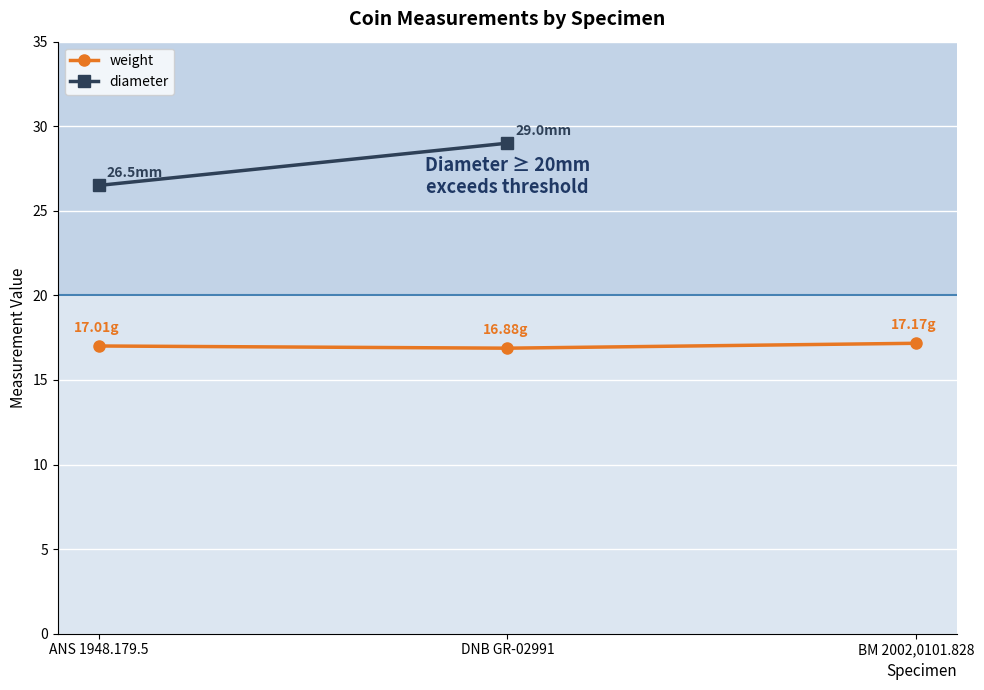

True or false: the data shows 6 at 2.

False